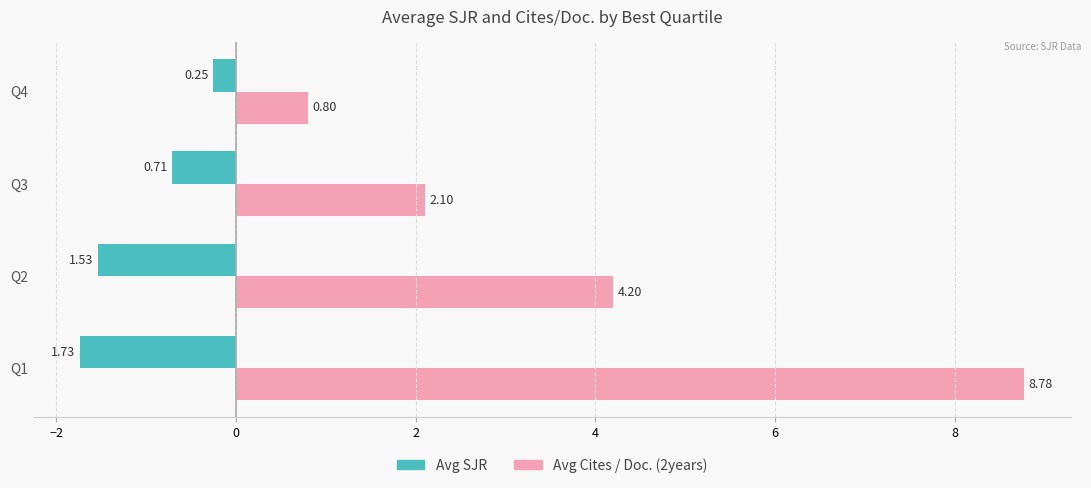

At how many categories does at least one series exceed 4?

2